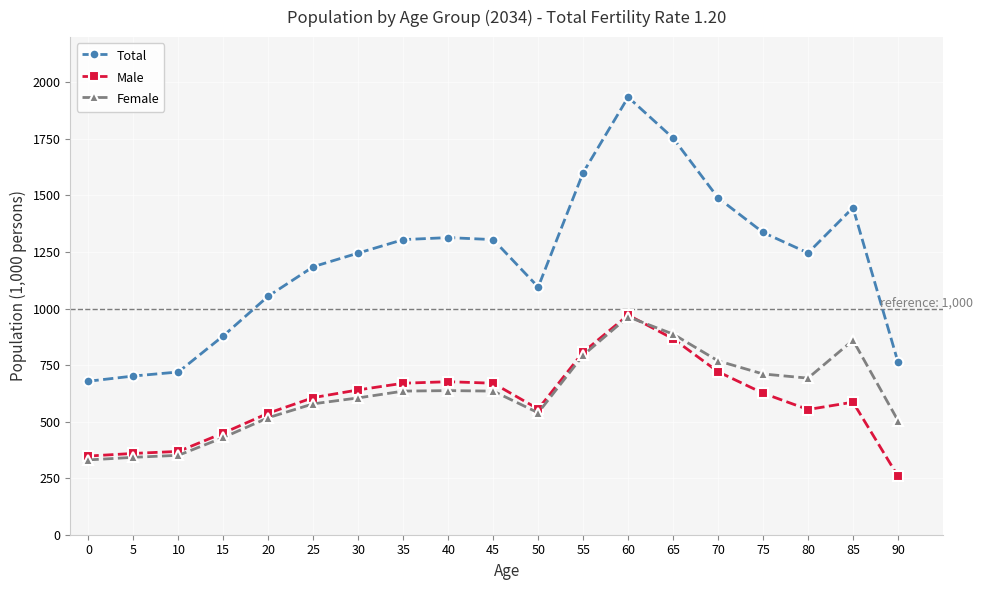

True or false: Male and Total intersect in this chart.

False